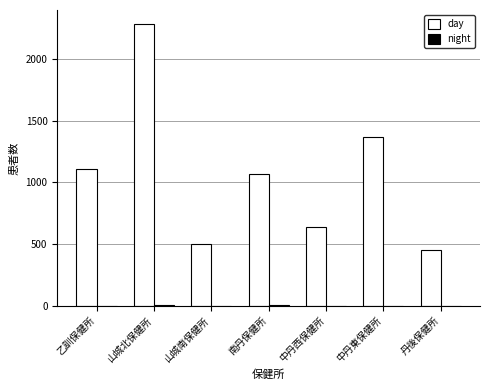

At which category is the sum across all series the highest?

山城北保健所